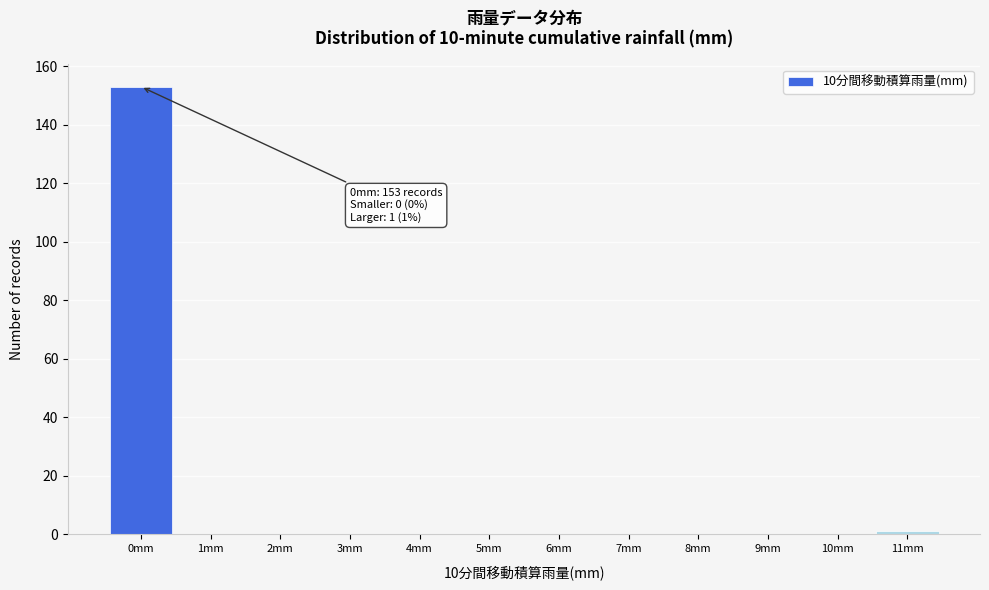

Which range on the x-axis has the tallest bar?

-0.5 to 0.5